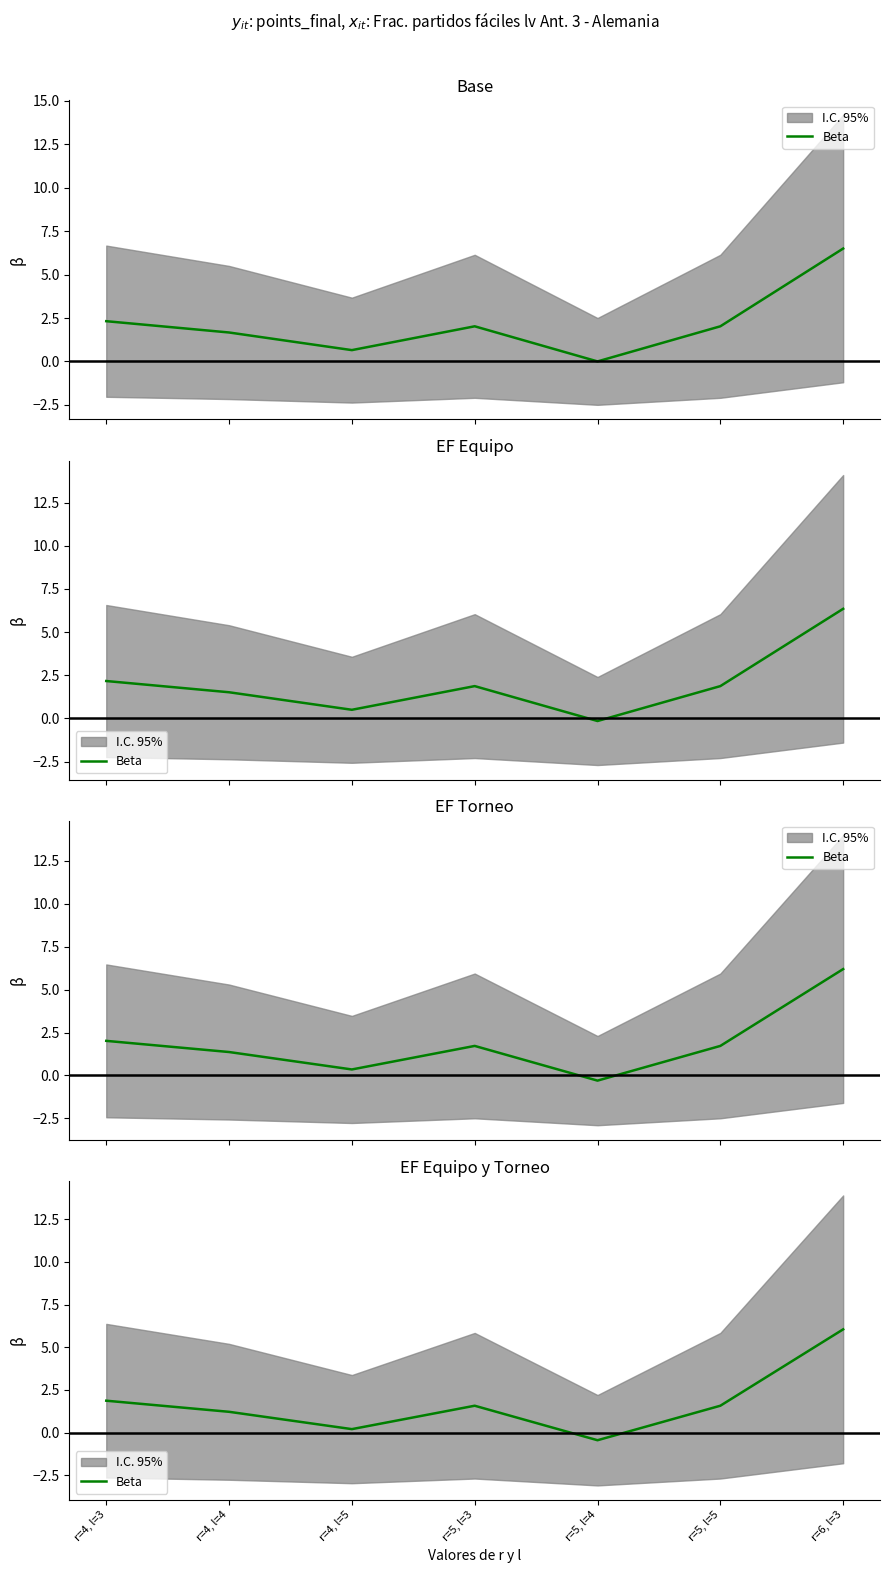

True or false: the data shows 1.6 at r=5, l=5.

True